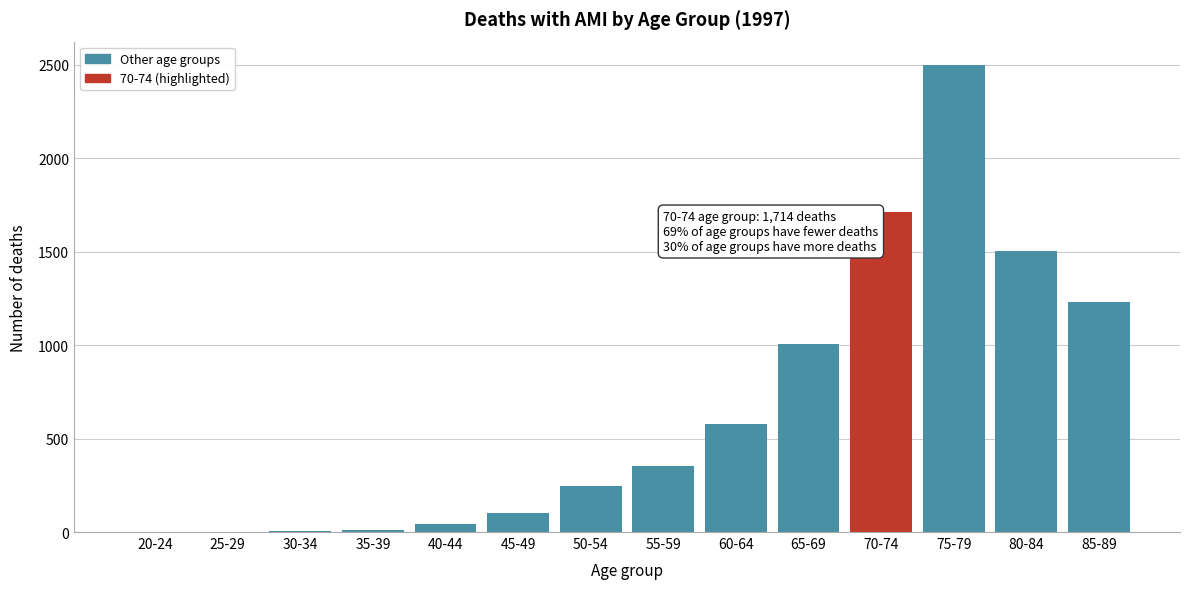

True or false: the data shows 618 at 55-59.

False